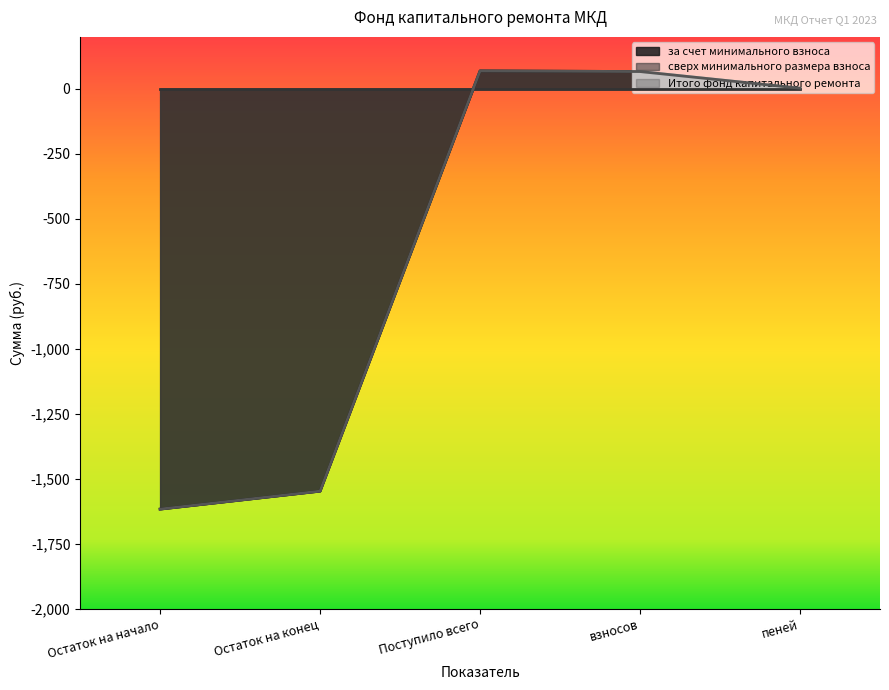

Between Остаток на начало and Поступило всего, which series saw the biggest shift?

за счет минимального взноса